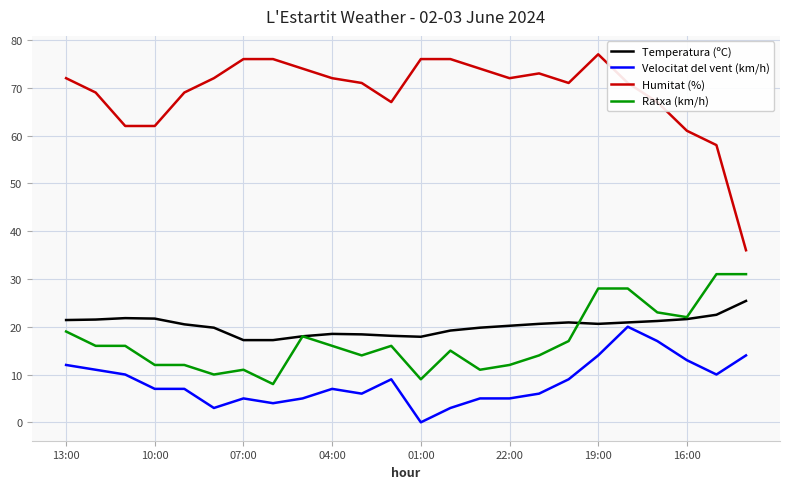

True or false: Humitat (%) and Ratxa (km/h) cross at least once.

False